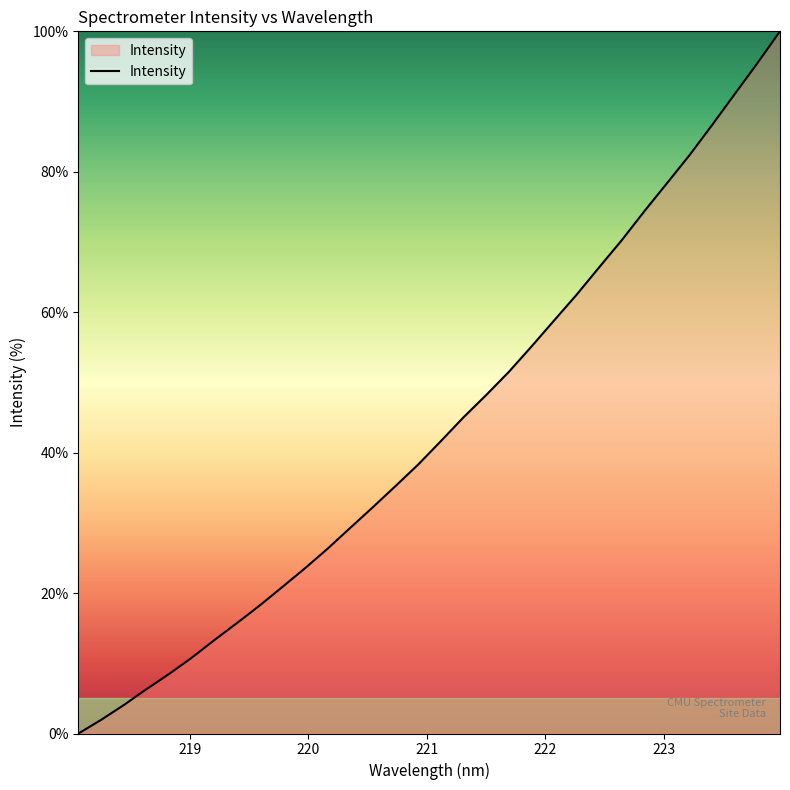

What is the difference between the maximum and minimum values?

100.0